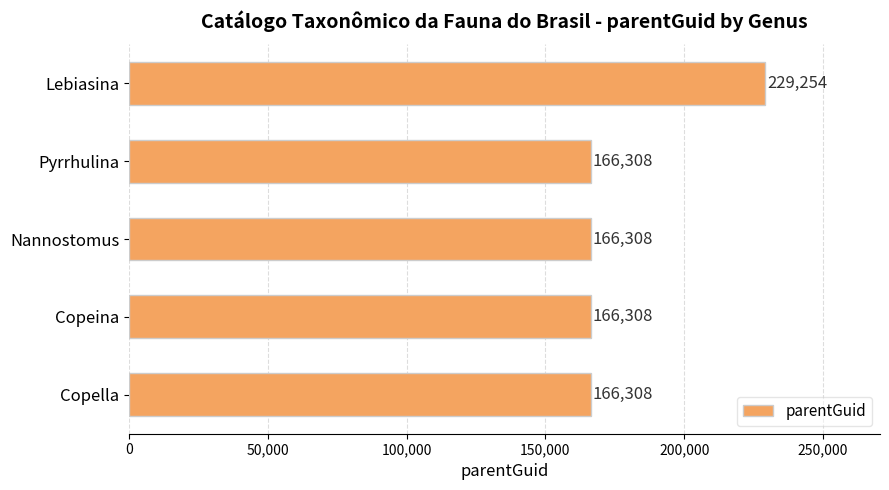

Reading bottom to top, what are all the values shown in this chart?

166308	166308	166308	166308	229254